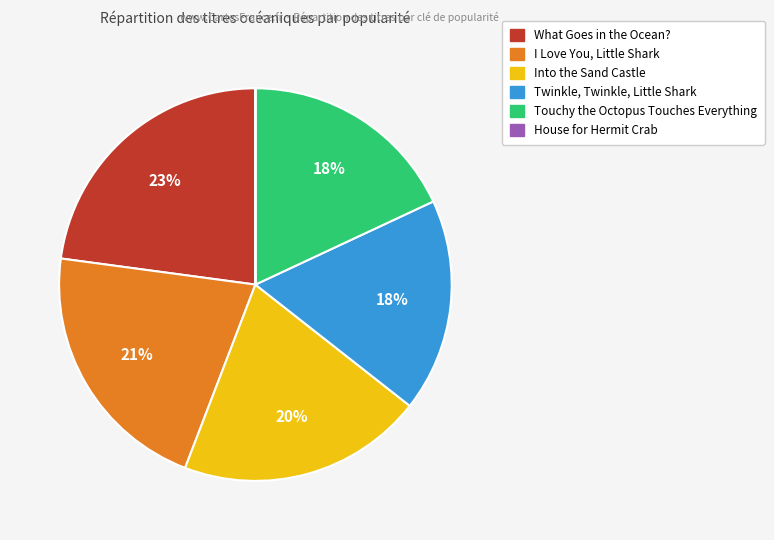

What is the largest slice in the pie chart?

What Goes in the Ocean?